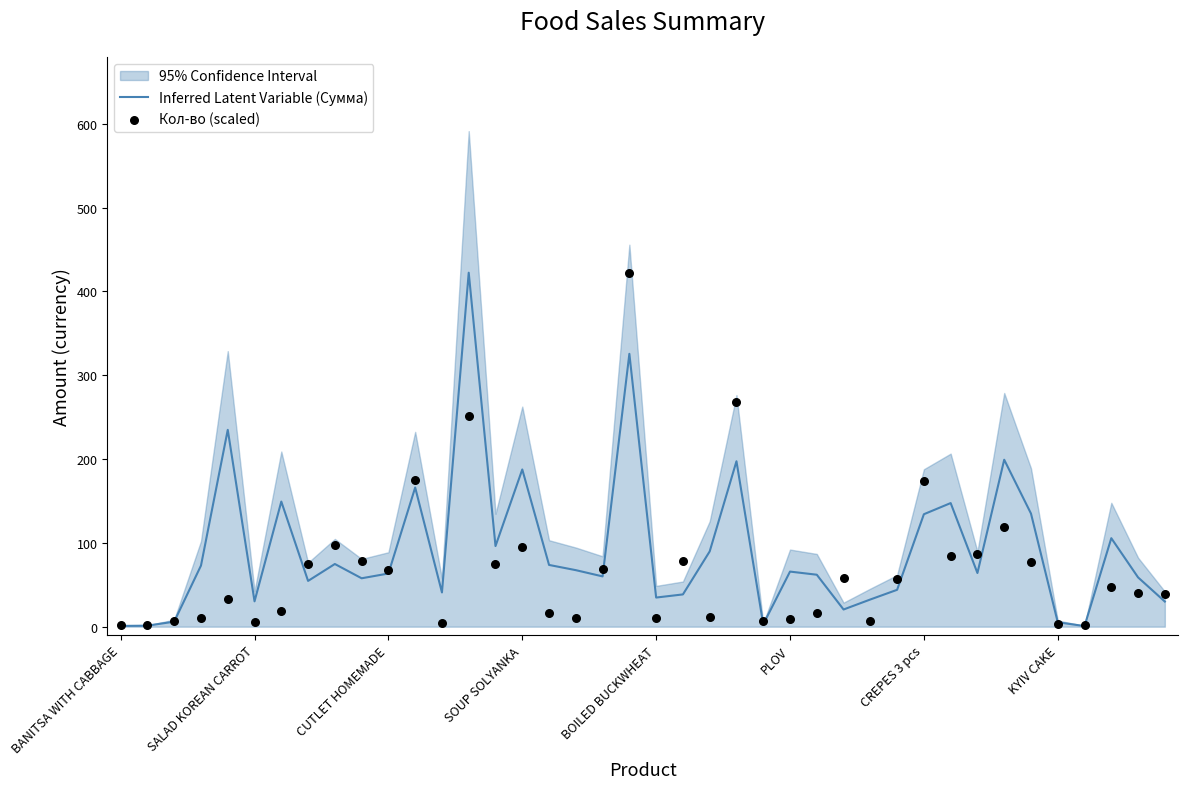

At how many categories does at least one series exceed 201?

4